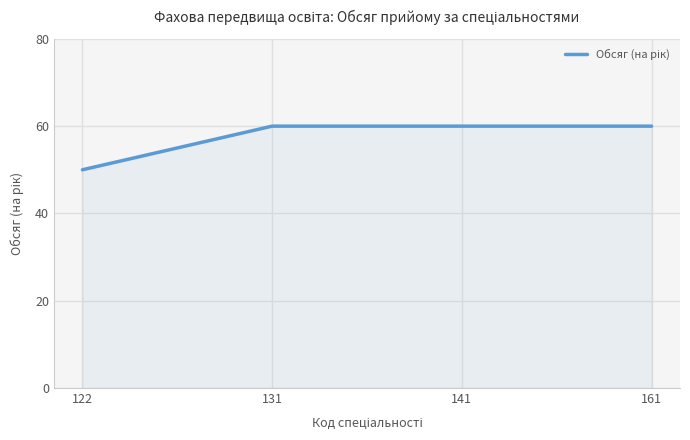

Approximately how many times larger is the value at 161 compared to 122?

1.2